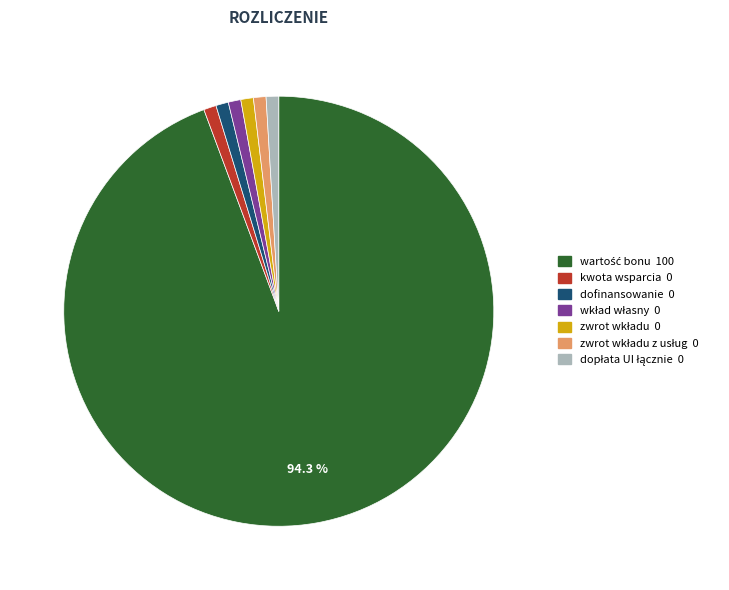

To the nearest percent, what is the average slice percentage?

14%